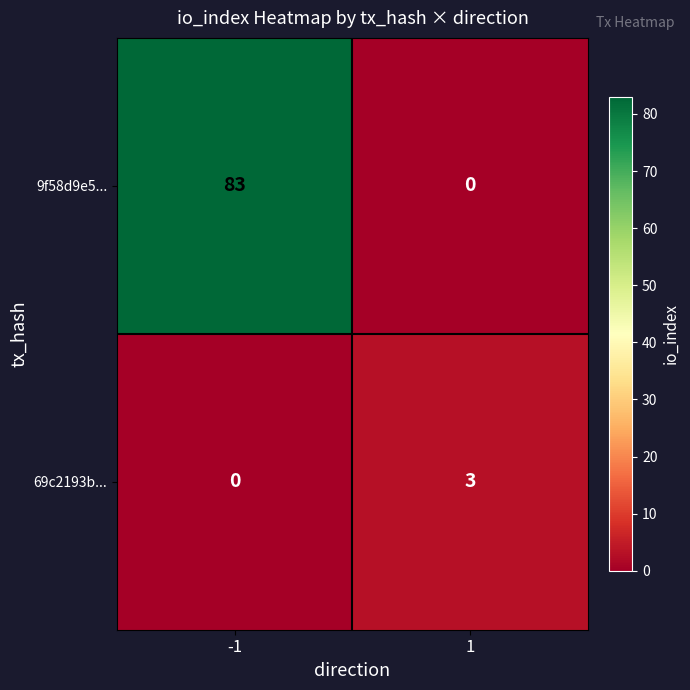

What is the maximum value shown in the chart?

83